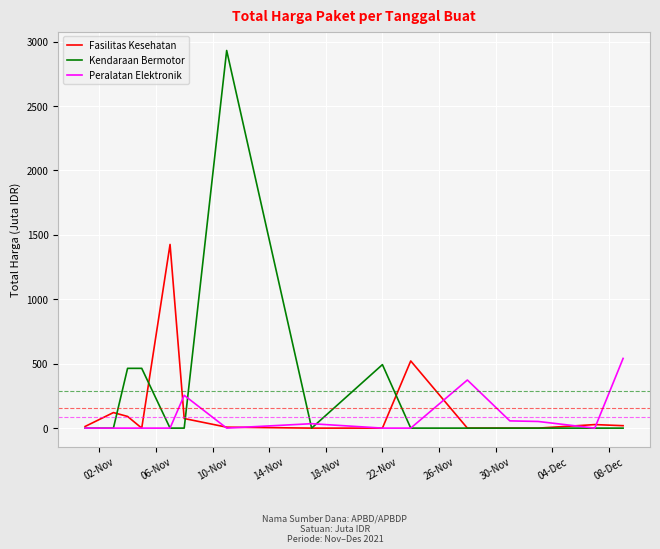

Which series has the largest range (max minus min)?

Kendaraan Bermotor